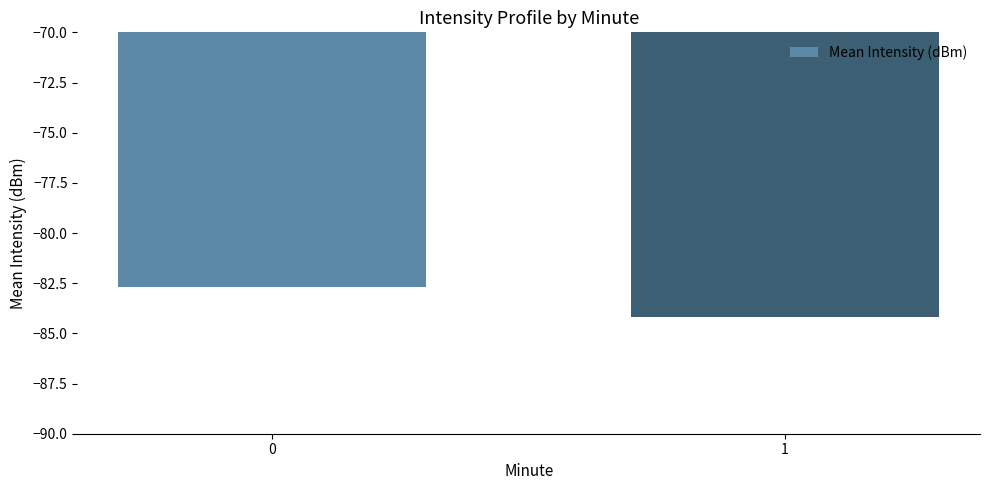

What is the difference between the maximum and minimum values?

1.5